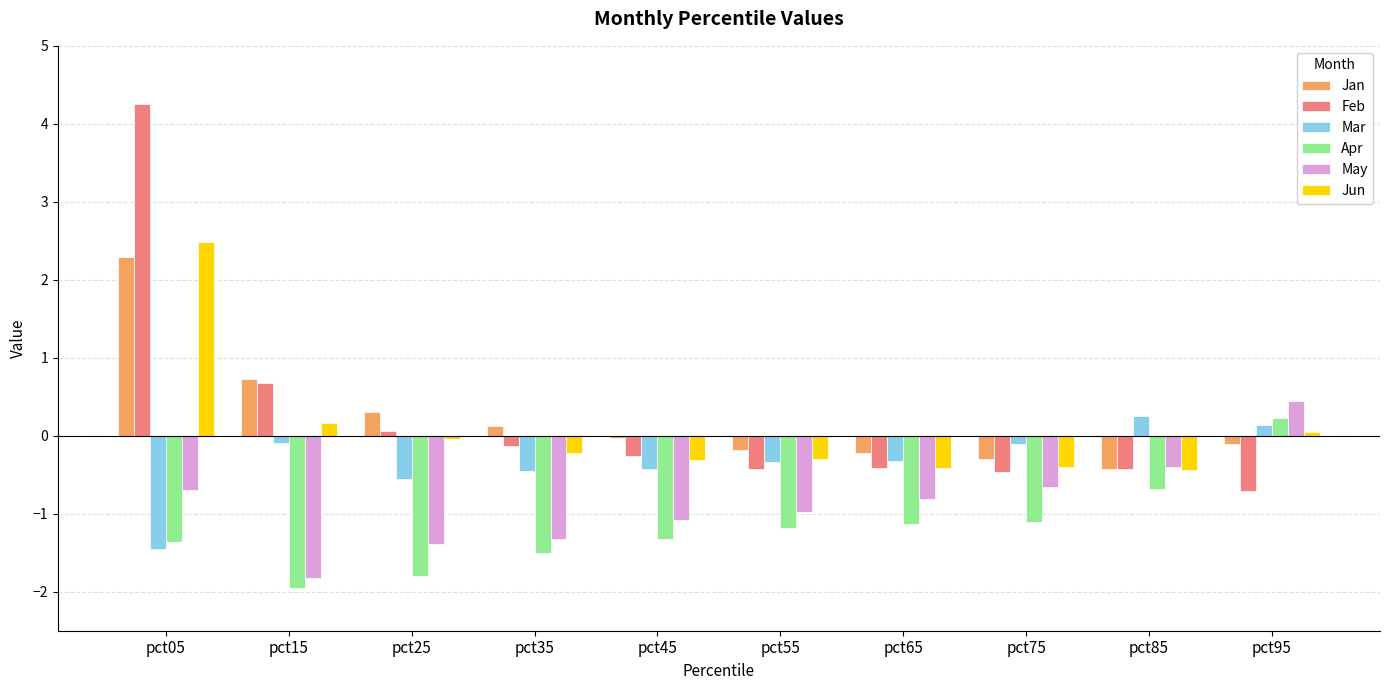

How many values in Mar are above zero?

2